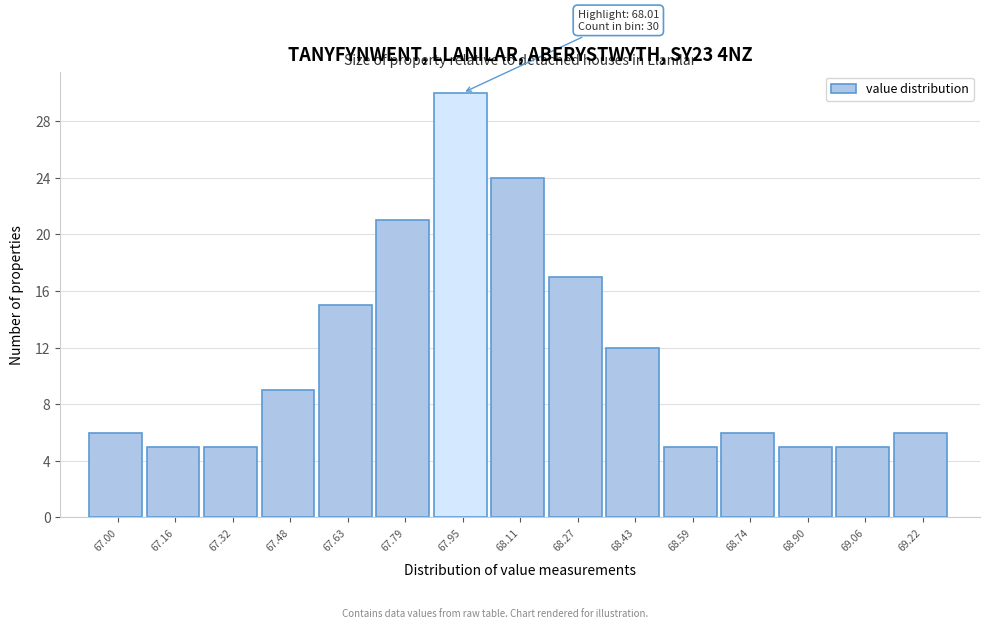

Which range on the x-axis has the tallest bar?

67.88 to 68.04